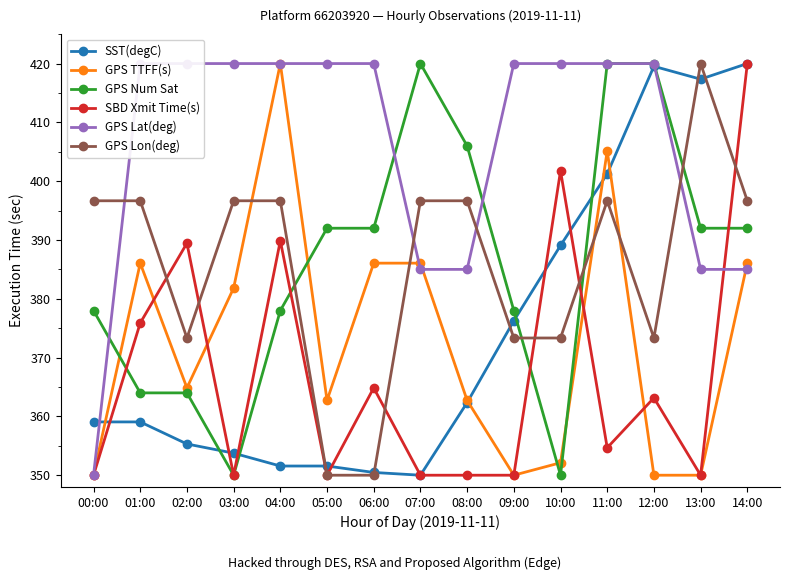

What is the sum of the SST(degC) values at 07:00 and 09:00?

726.2